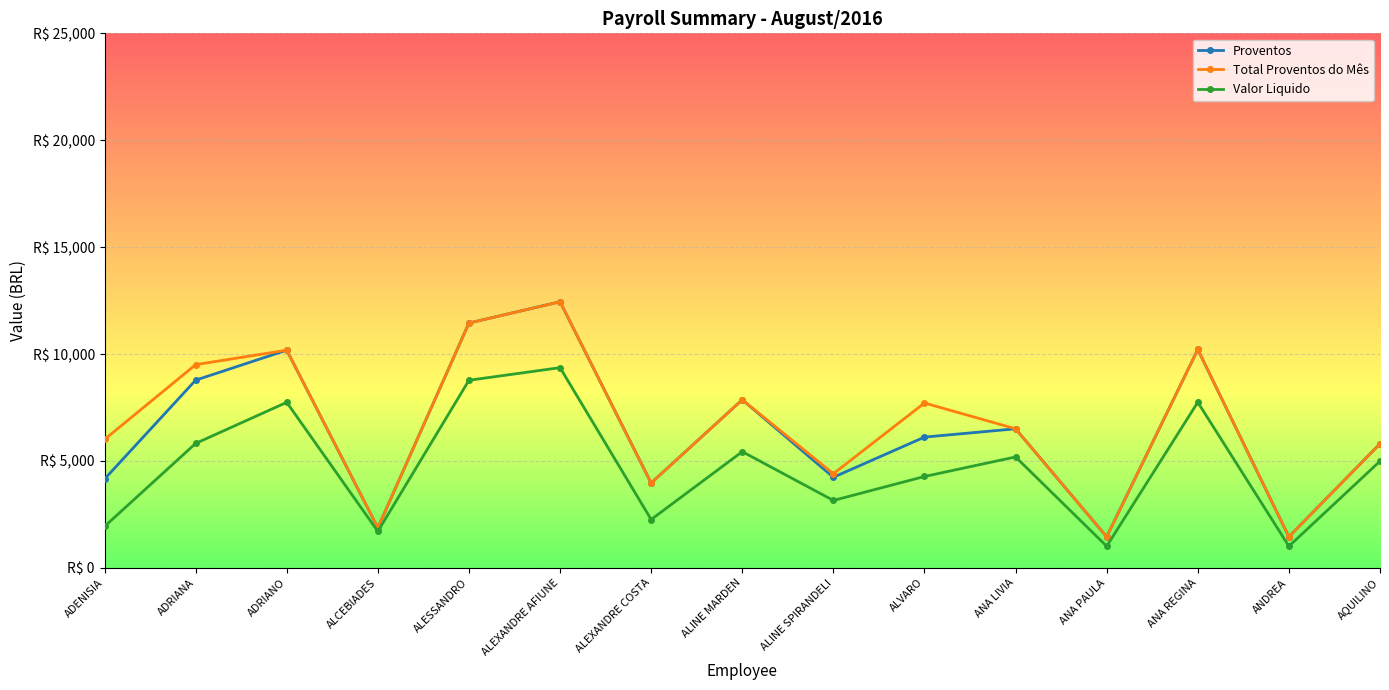

Is this an area chart (filled region under the line)?

No